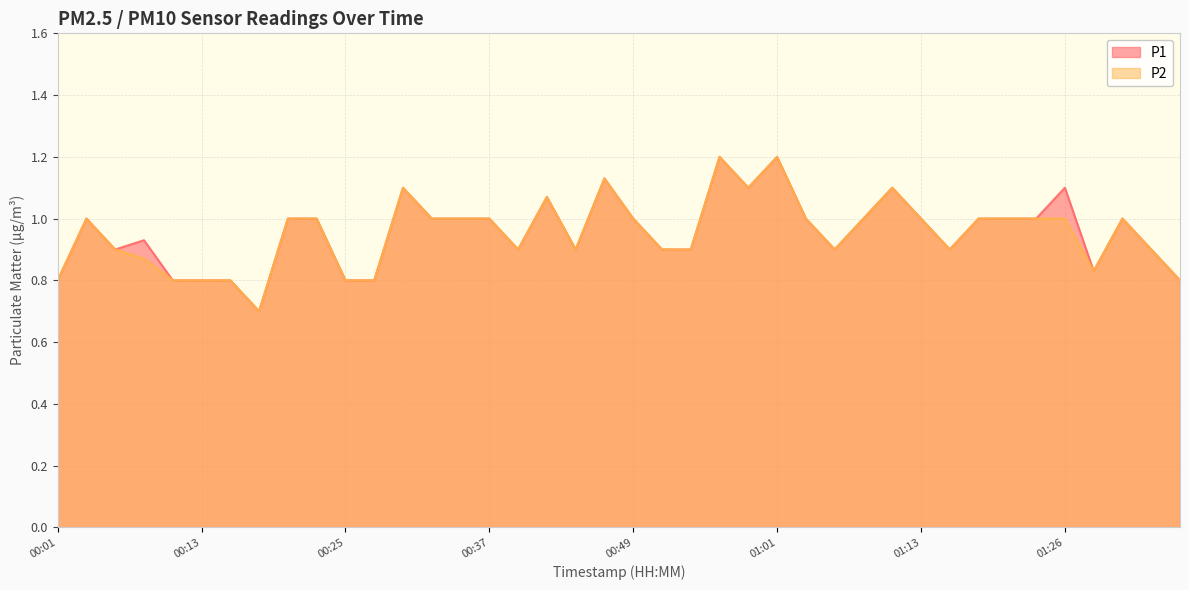

True or false: P2 and P1 intersect in this chart.

False